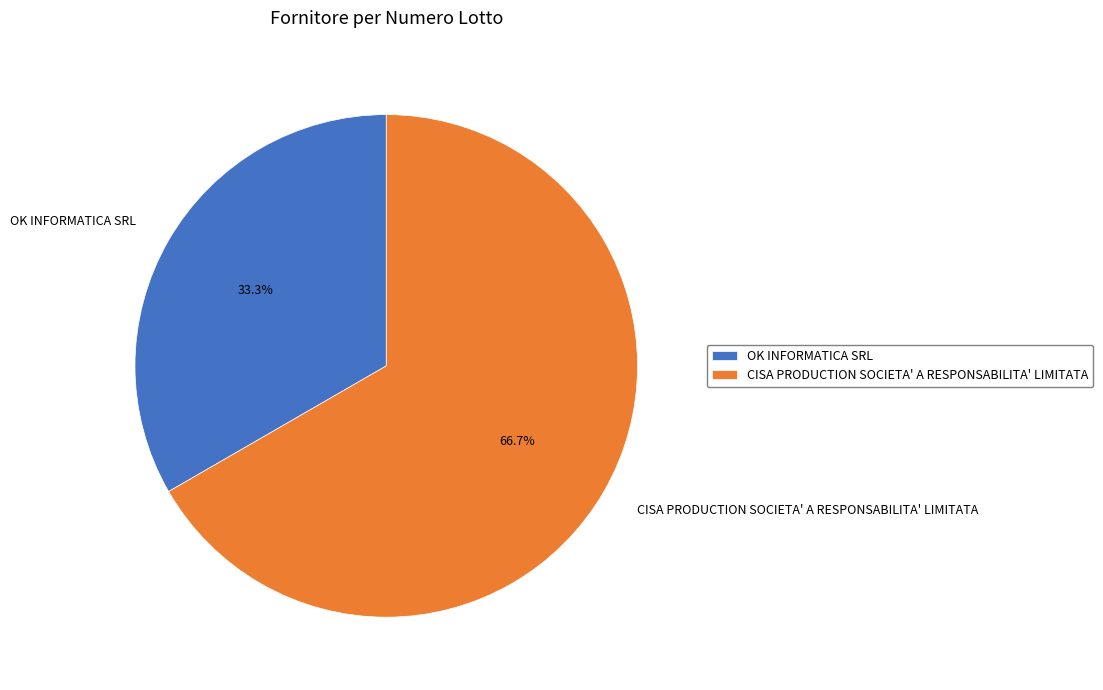

Rank the categories by value from lowest to highest.

OK INFORMATICA SRL, CISA PRODUCTION SOCIETA' A RESPONSABILITA' LIMITATA